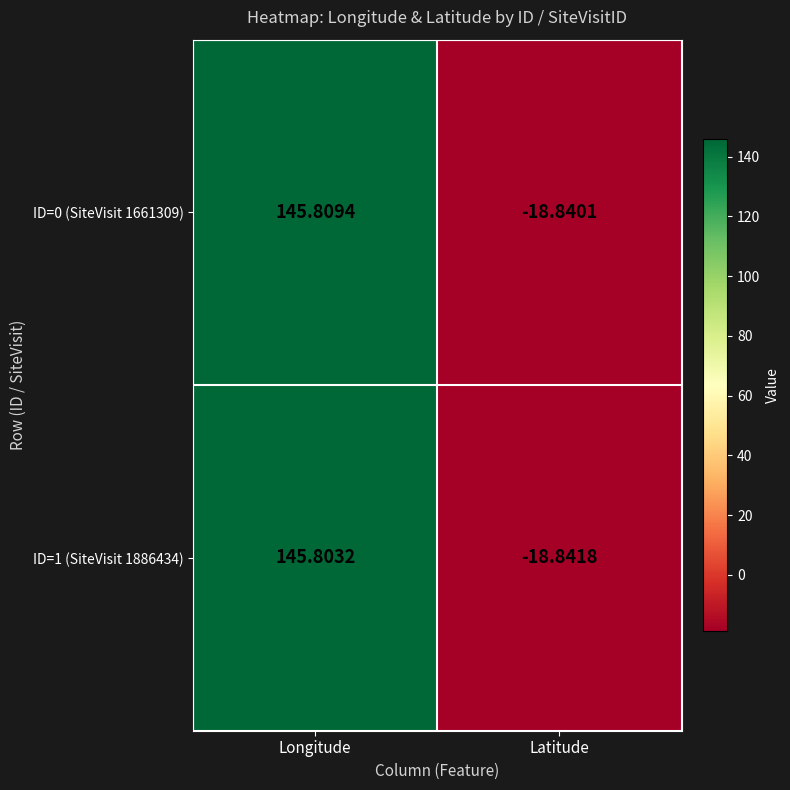

At Longitude, list the series in order from largest to smallest.

ID=0 (SiteVisit 1661309), ID=1 (SiteVisit 1886434)